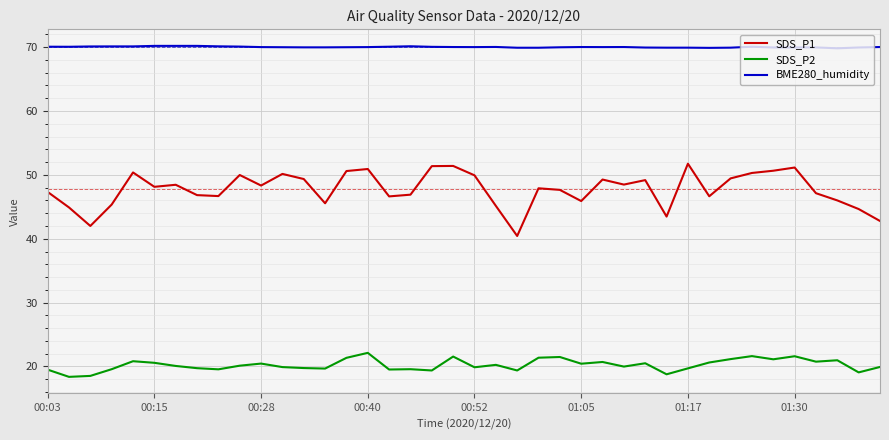

Which series has the largest range (max minus min)?

SDS_P1